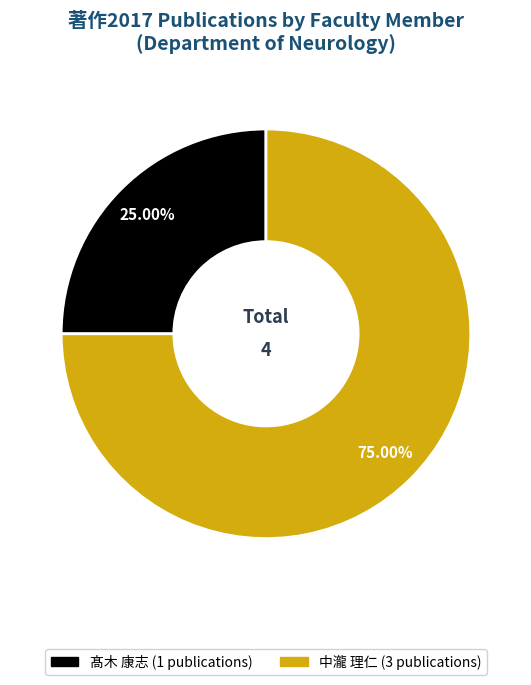

Does any single category account for the majority?

Yes